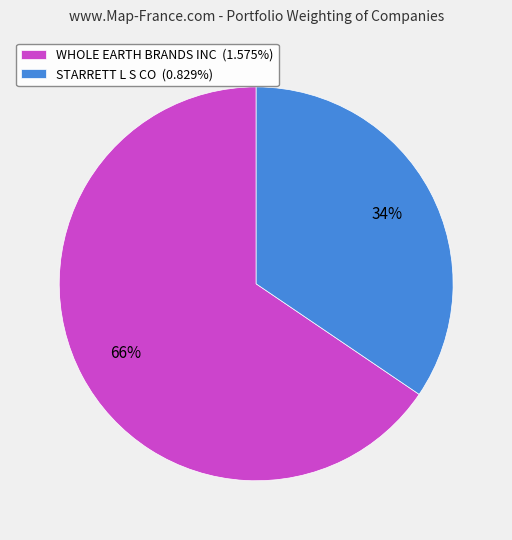

Combined, do STARRETT L S CO (0.829%) and WHOLE EARTH BRANDS INC (1.575%) account for over 50%?

Yes